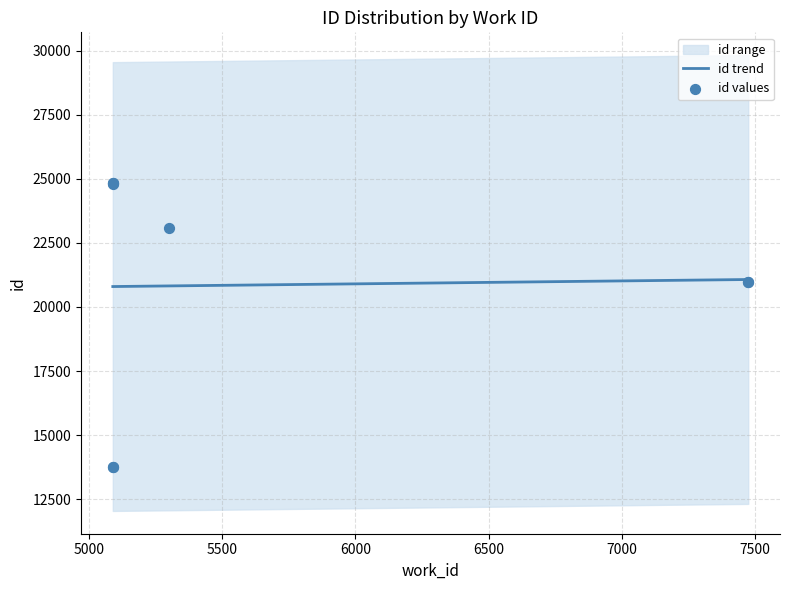

What is the ratio of the value at 5301 to the value at 7476?

1.1